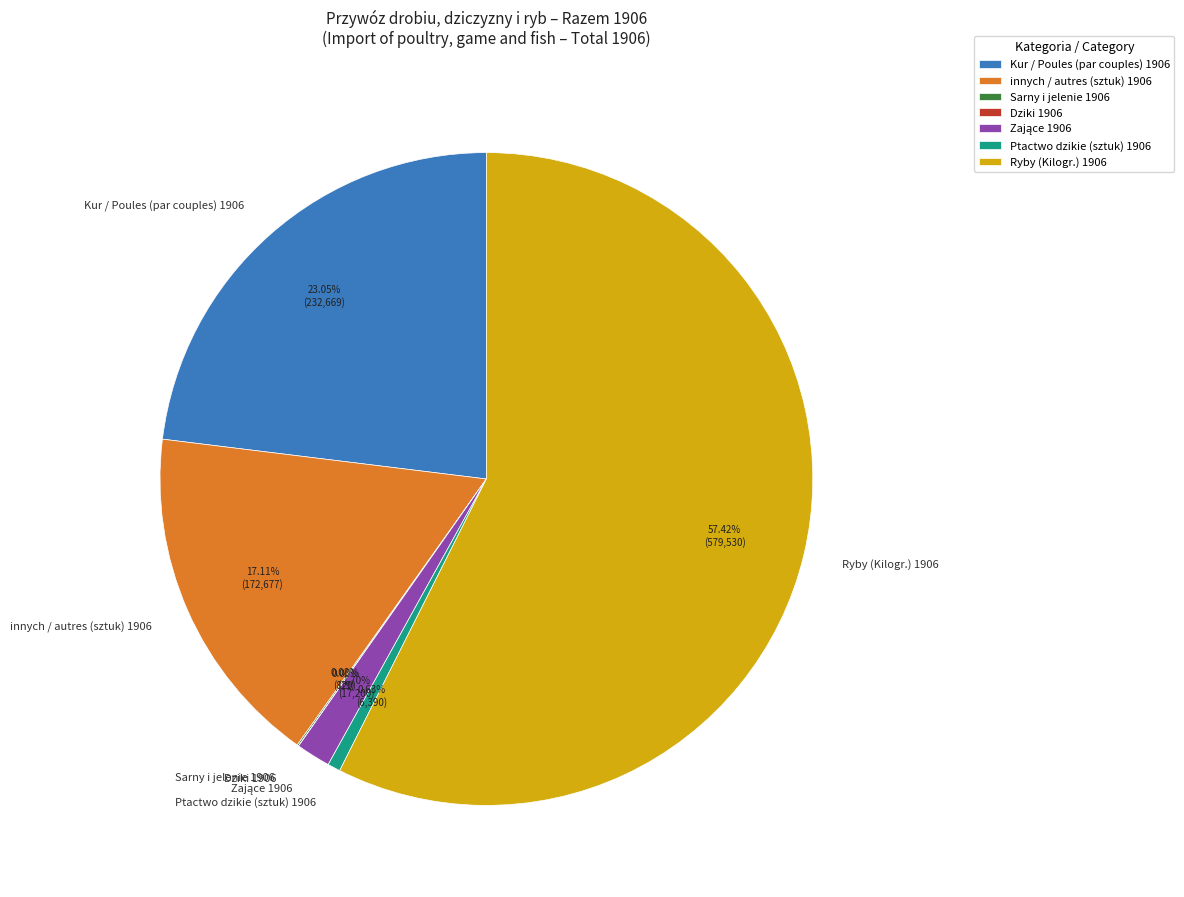

Does any single category account for the majority?

Yes